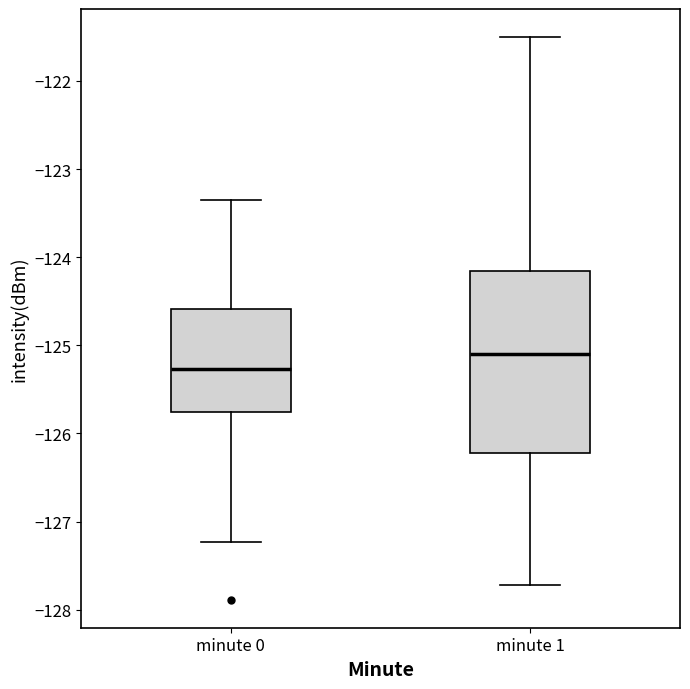

Reading left to right, transcribe this box plot: for each box, give where its median line is, the range the box spans, and where its two whiskers end, as read against the y-axis. The values are not printed on the chart, so give them approximately, as read against the axis.

minute 0: median -125.3, box -125.8 to -124.6, whiskers -127.2 to -123.4
minute 1: median -125.1, box -126.2 to -124.2, whiskers -127.7 to -121.5